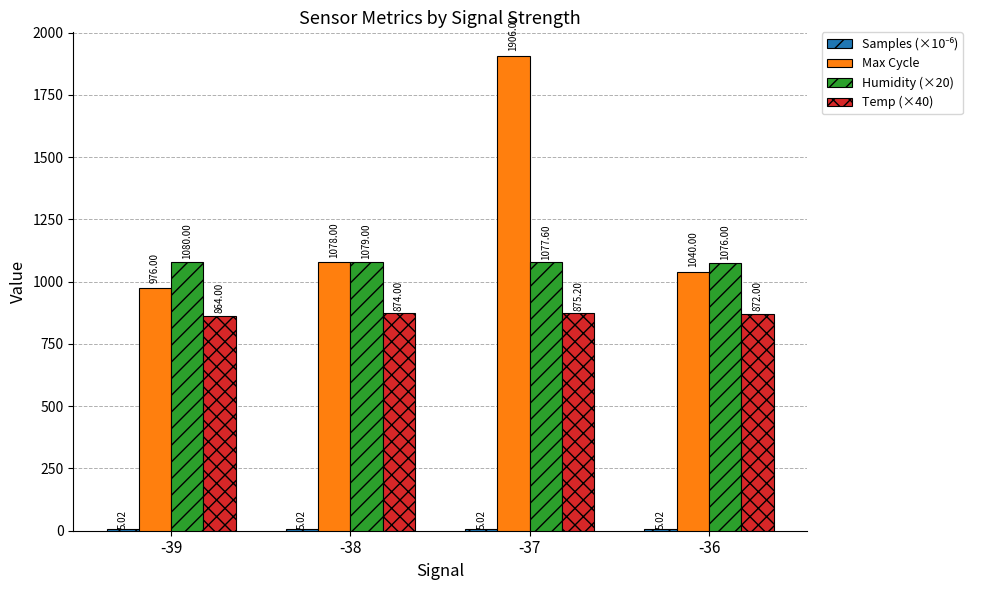

Between -39 and -38, which series saw the biggest shift?

Max Cycle